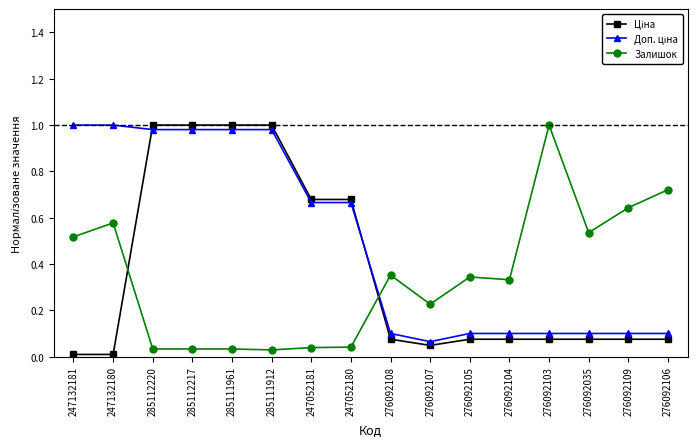

True or false: Залишок has a value of 0.0 at 285112220.

True